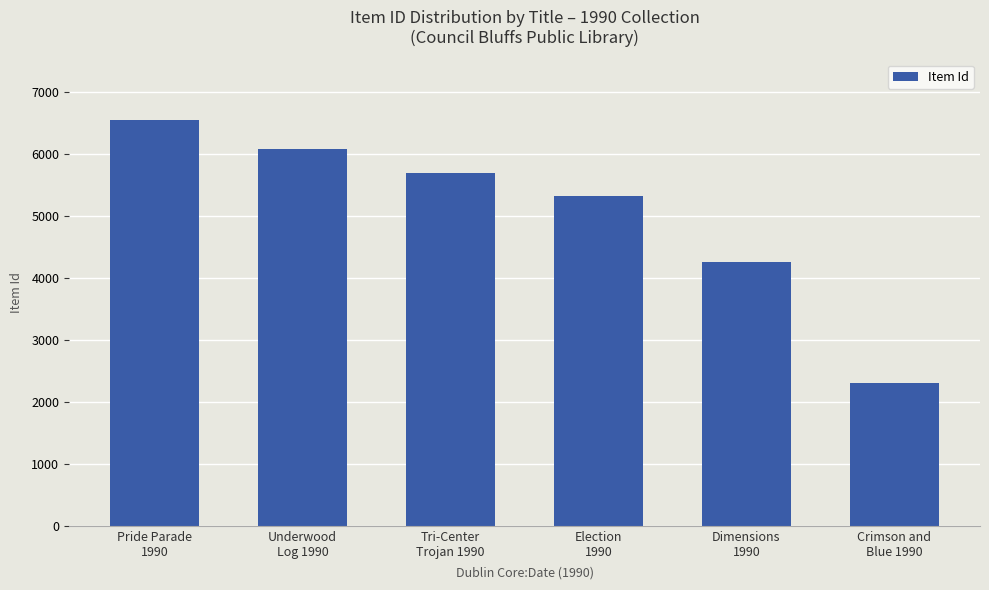

Is it true that the value at Tri-Center
Trojan 1990 is 1683?

False